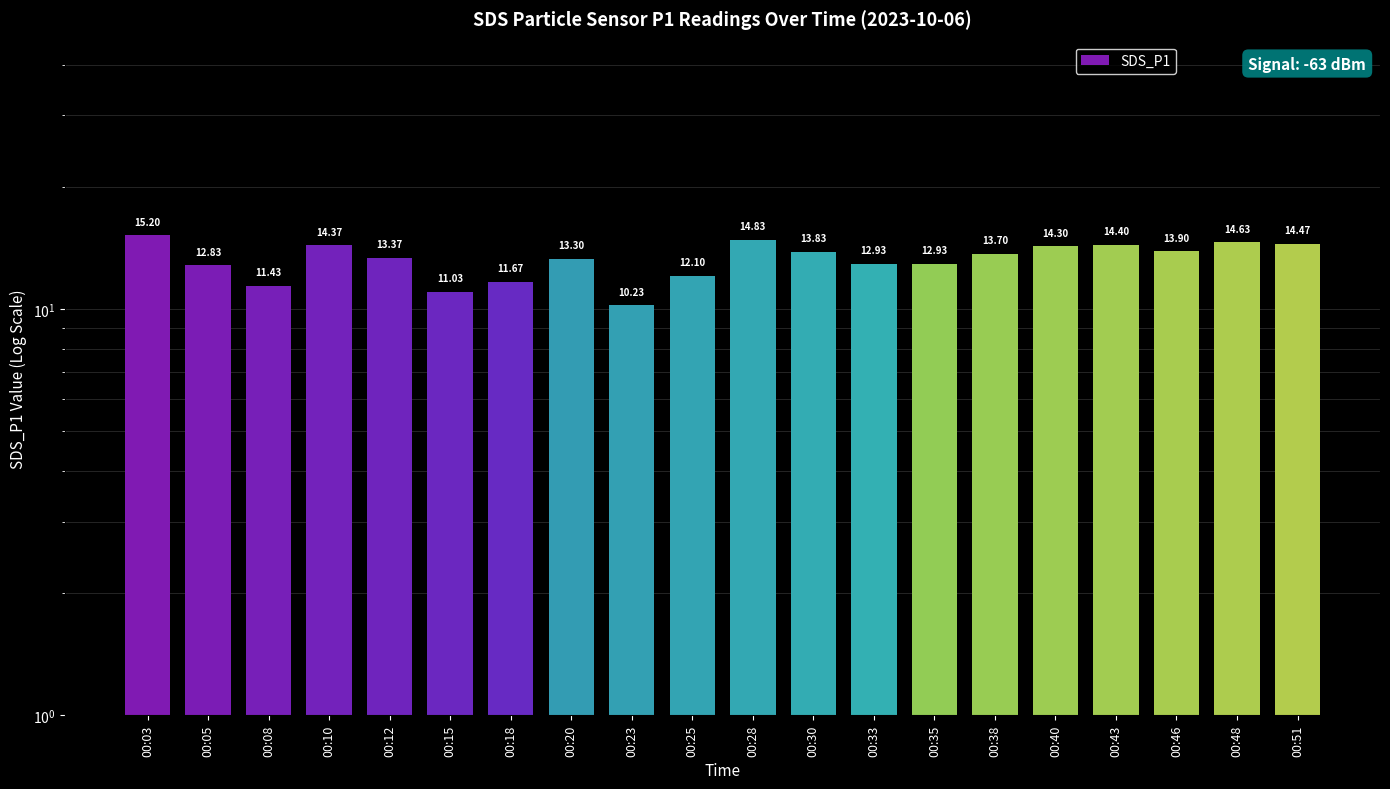

What is the greatest value displayed?

15.2